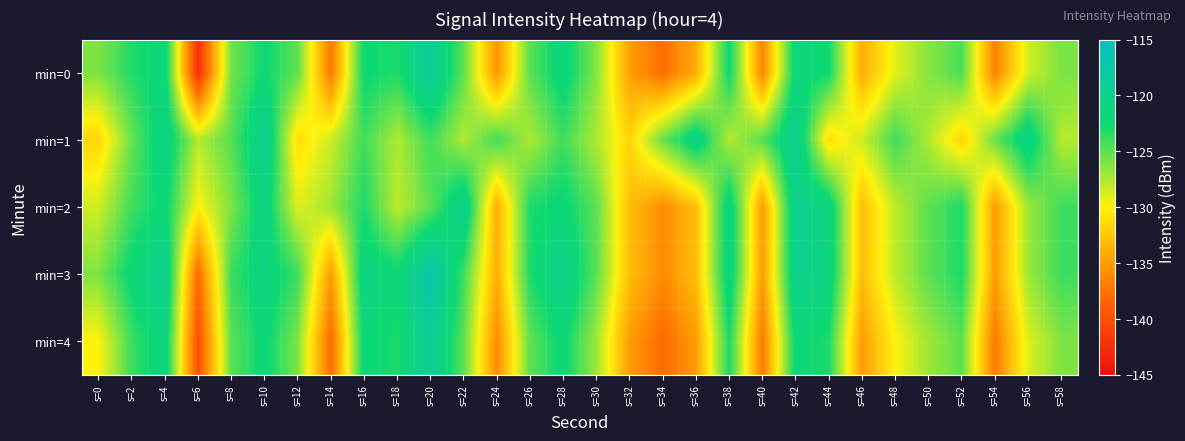

What is the difference between the highest and lowest values at s=4?

2.0